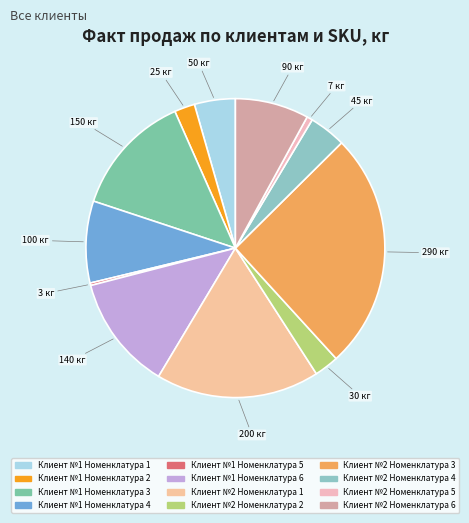

Rank the categories by value from highest to lowest.

Клиент №2 Номенклатура 3, Клиент №2 Номенклатура 1, Клиент №1 Номенклатура 3, Клиент №1 Номенклатура 6, Клиент №1 Номенклатура 4, Клиент №2 Номенклатура 6, Клиент №1 Номенклатура 1, Клиент №2 Номенклатура 4, Клиент №2 Номенклатура 2, Клиент №1 Номенклатура 2, Клиент №2 Номенклатура 5, Клиент №1 Номенклатура 5